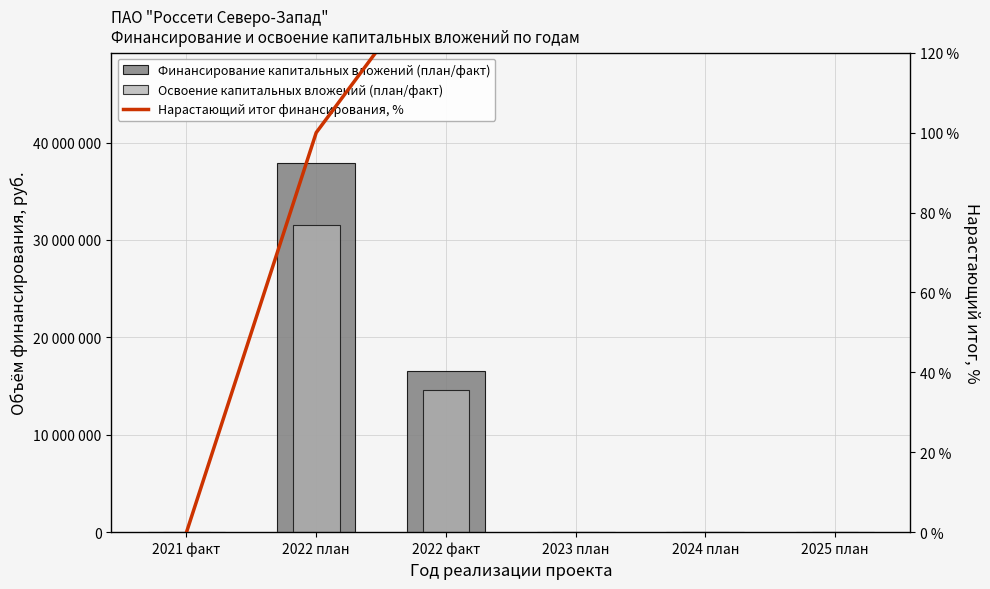

Which label corresponds to the smallest value in the chart?

2021 факт